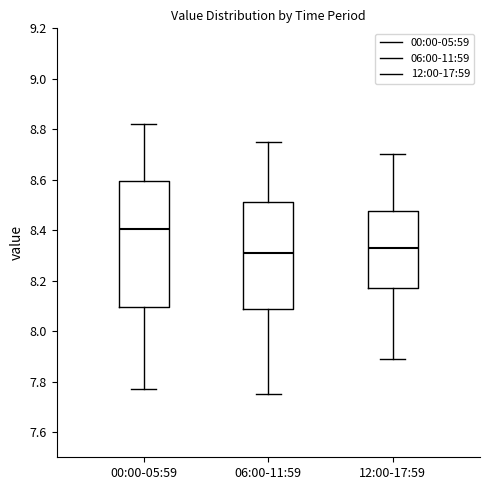

Reading left to right, read every box against the y-axis: the position of its median line, the range the box covers, and the ends of its whiskers. The values are not printed on the chart, so give them approximately, as read against the axis.

00:00-05:59: median 8.40, box 8.10 to 8.60, whiskers 7.78 to 8.82
06:00-11:59: median 8.32, box 8.08 to 8.52, whiskers 7.76 to 8.76
12:00-17:59: median 8.34, box 8.18 to 8.48, whiskers 7.90 to 8.70